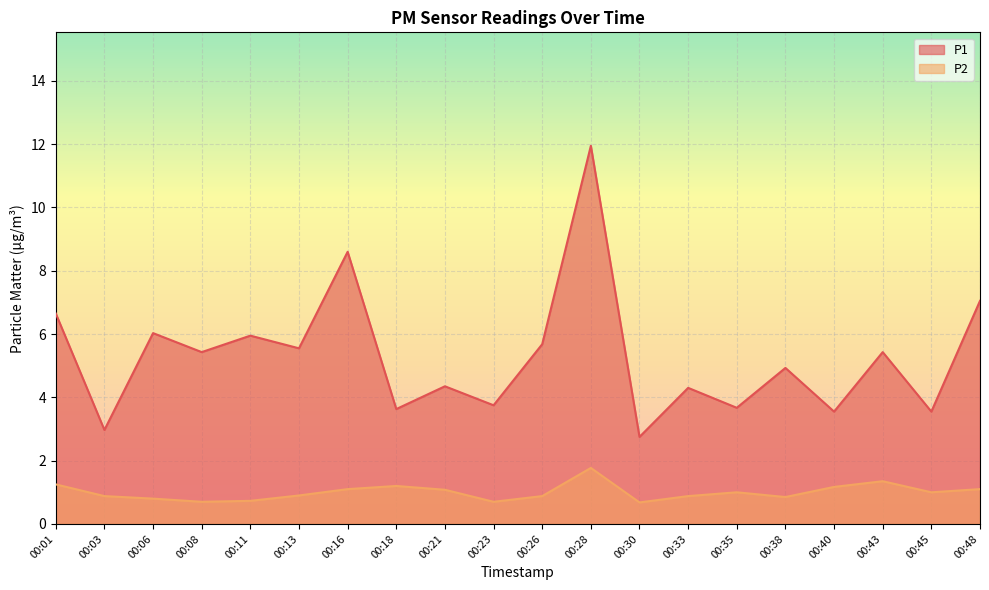

Between 00:13 and 00:26, which series saw the biggest shift?

P1